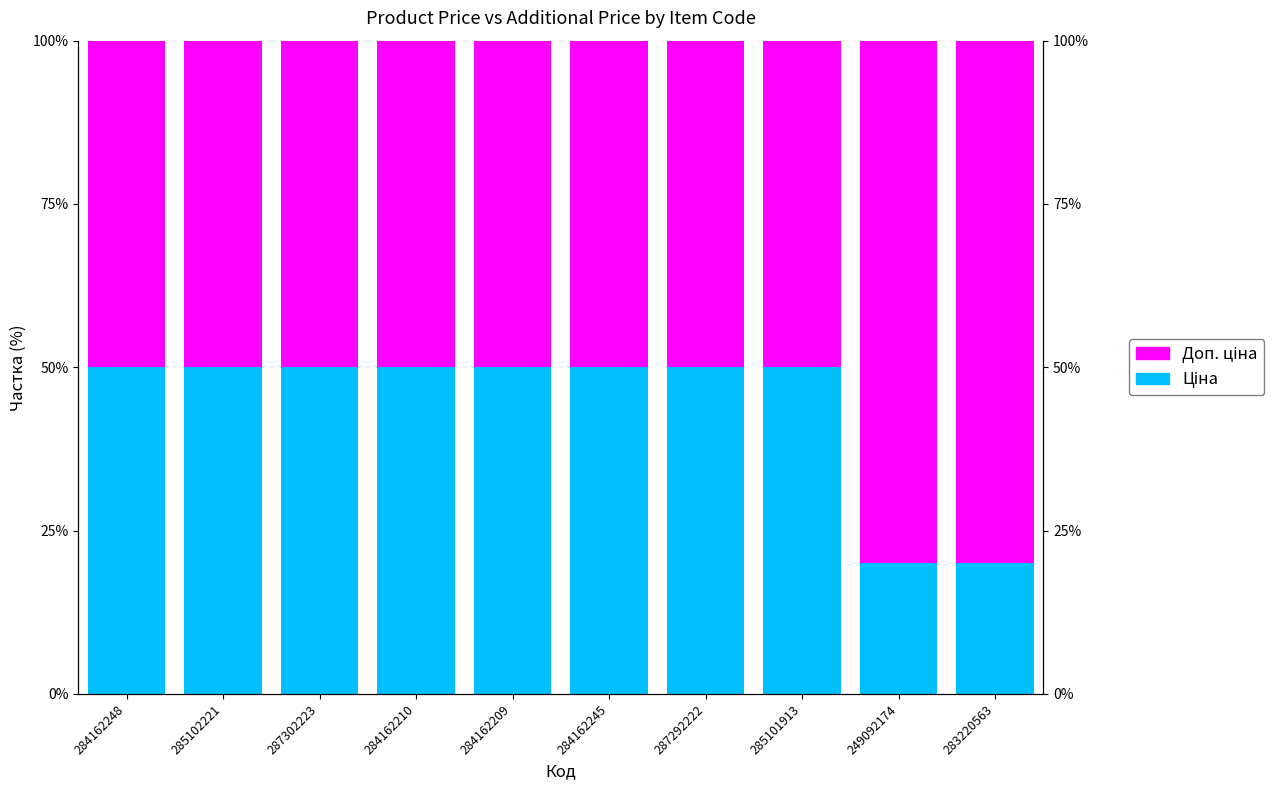

Rank the series by their average value, from highest to lowest.

Доп. ціна, Ціна